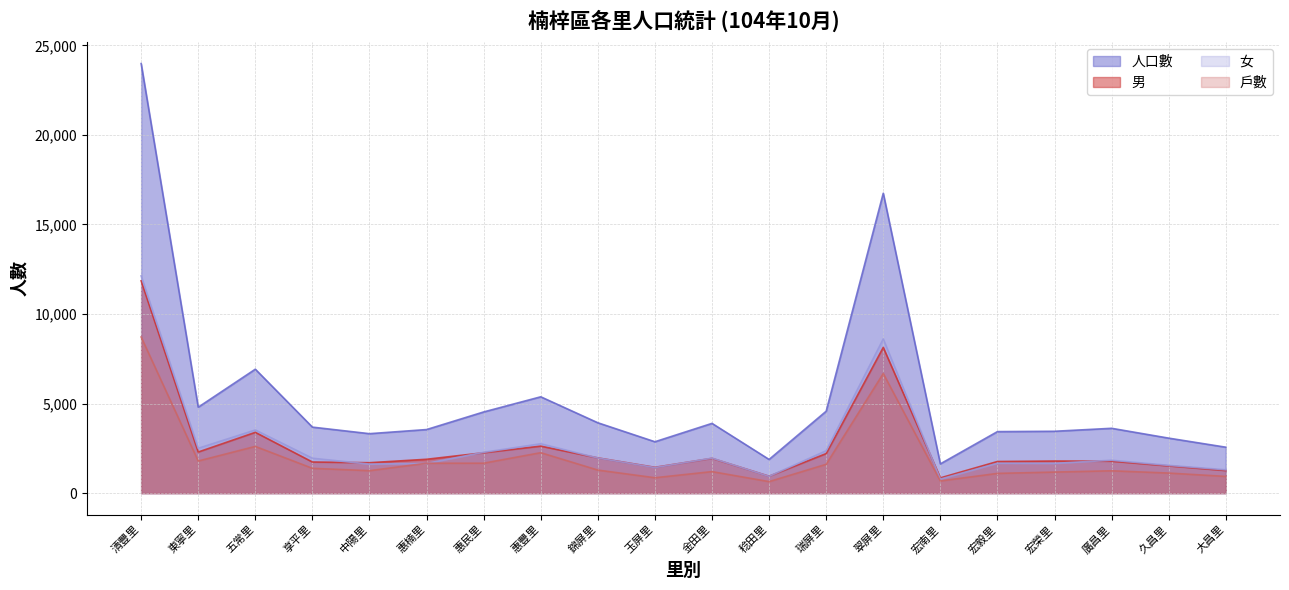

Rank the series at 惠民里 from highest to lowest value.

人口數, 女, 男, 戶數